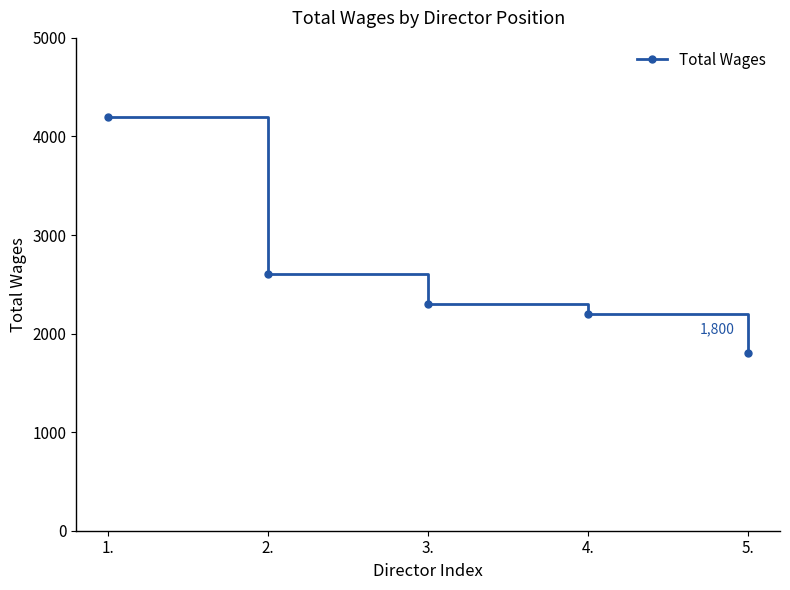

Reading left to right, extract all data points from this chart.

4200	2600	2300	2200	1800